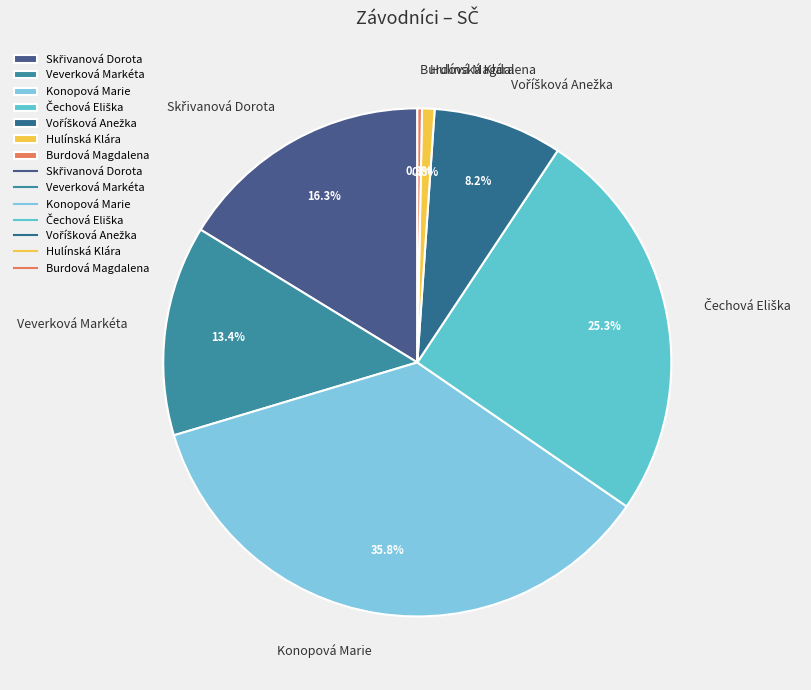

Is it true that Konopová Marie is 36% of the pie?

True